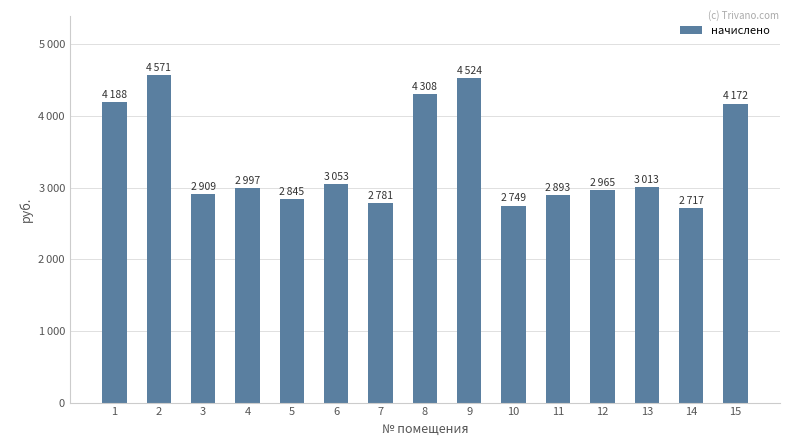

Between 14 and 12, which is larger?

12